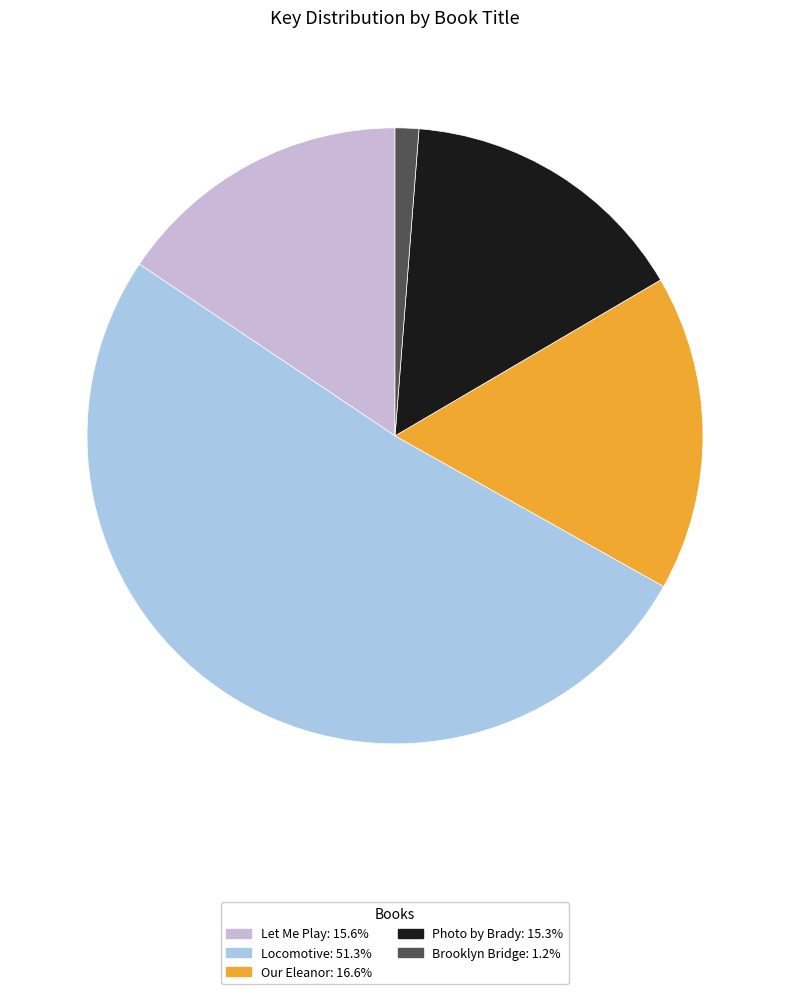

Do Photo by Brady and Locomotive together represent more than half of the pie?

Yes